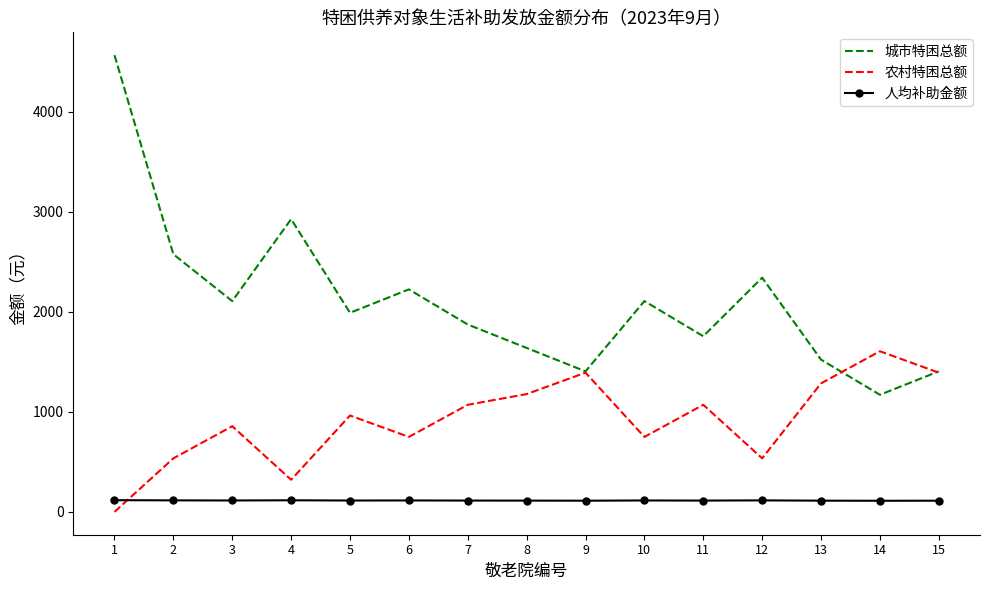

What value does the 人均补助金额 series have at 15?

111.8